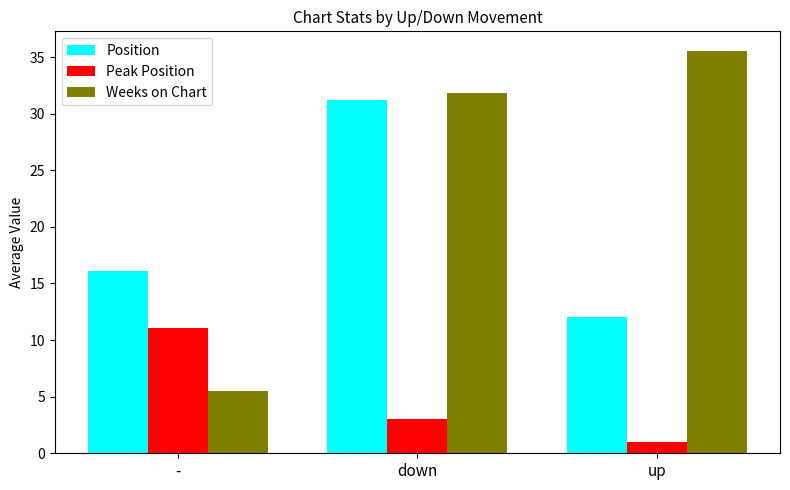

Rank the series by their maximum value, from lowest to highest.

Peak Position, Position, Weeks on Chart